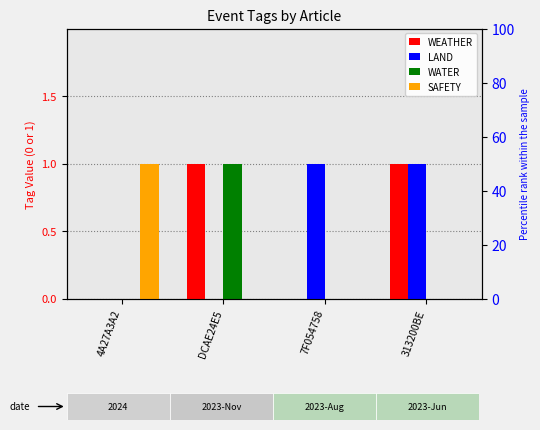

What is the total value across all series at DCAE24E5?

2